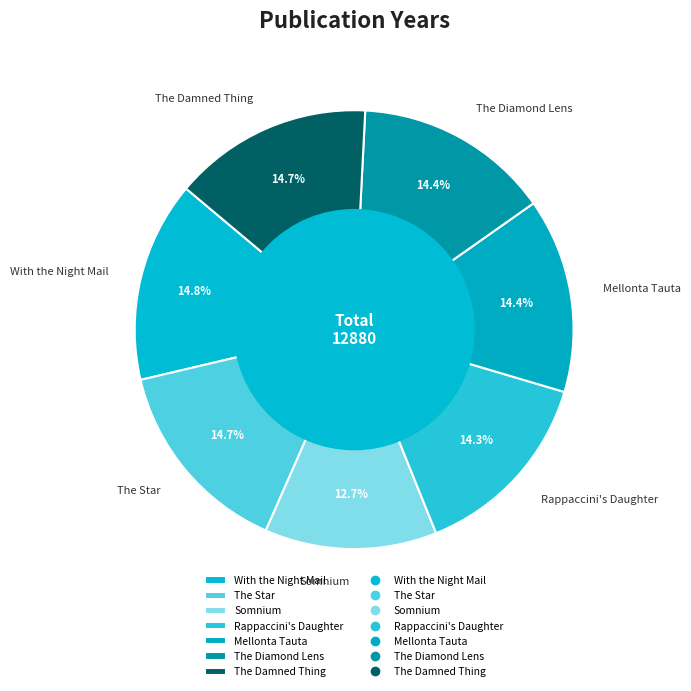

Approximately how many times larger is the value at The Star compared to With the Night Mail?

1.0